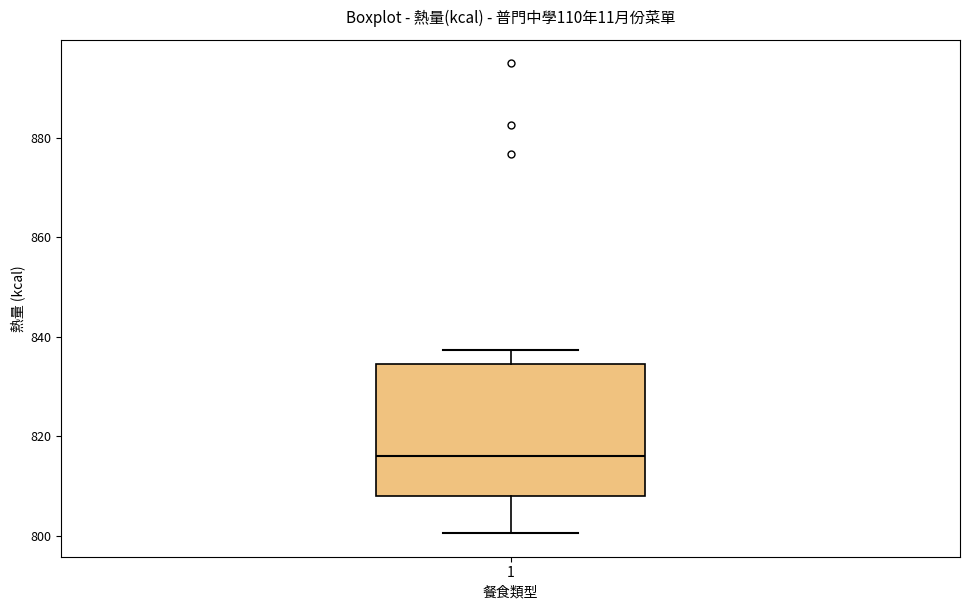

Read this box plot against the y-axis: the position of the median line, the range covered by the box, and the ends of both whiskers. The values are not printed on the chart, so give them approximately, as read against the axis.

median 816, box 808 to 834, whiskers 800 to 838